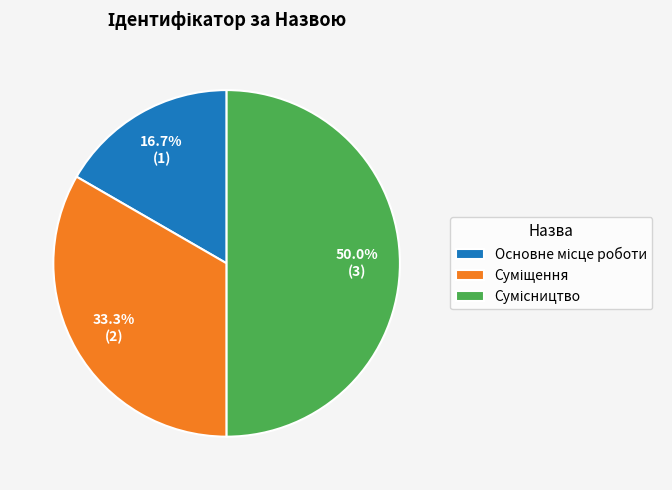

What percentage is the Основне місце роботи slice, to the nearest percent?

17%